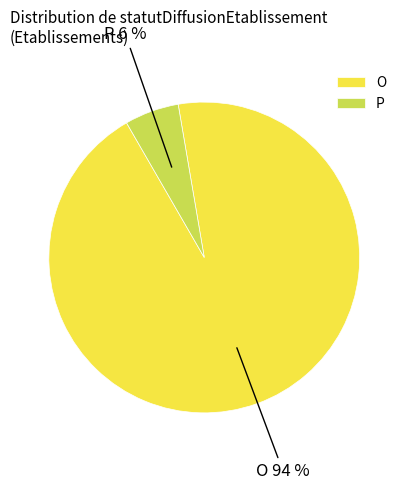

How many slices are in this pie chart?

2